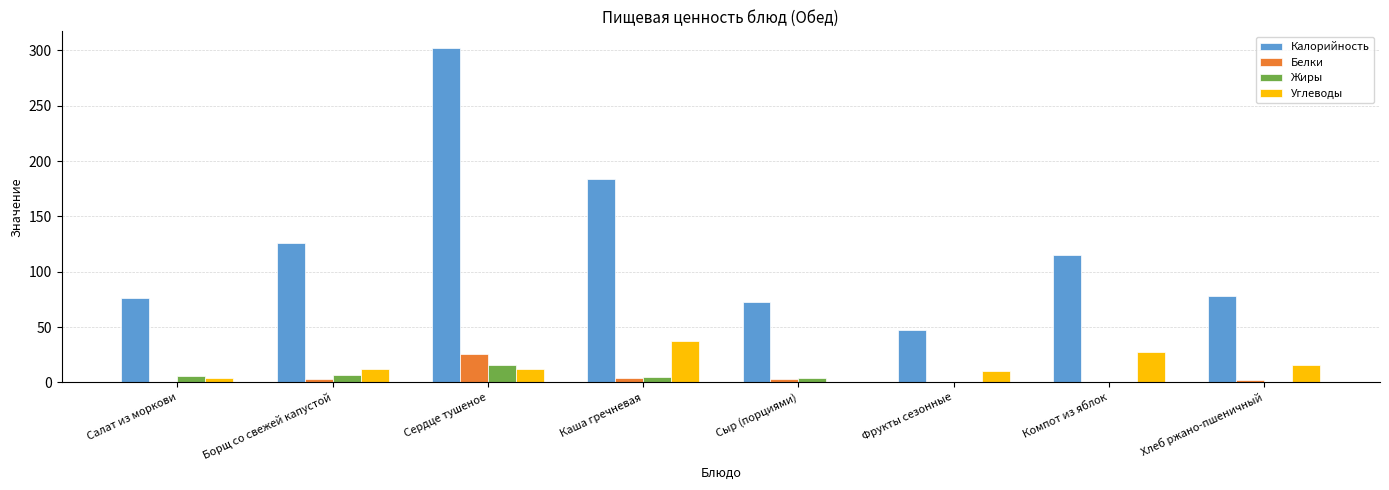

Are the bars horizontal?

No